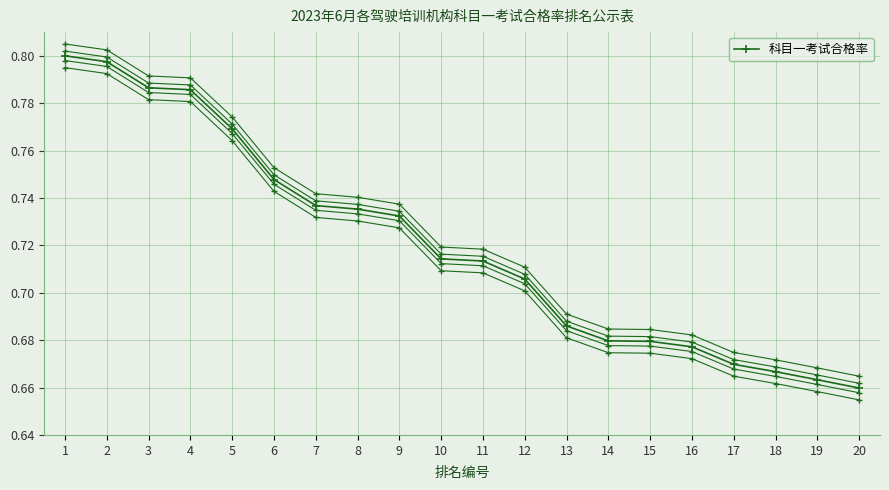

How many series are shown in this chart?

1